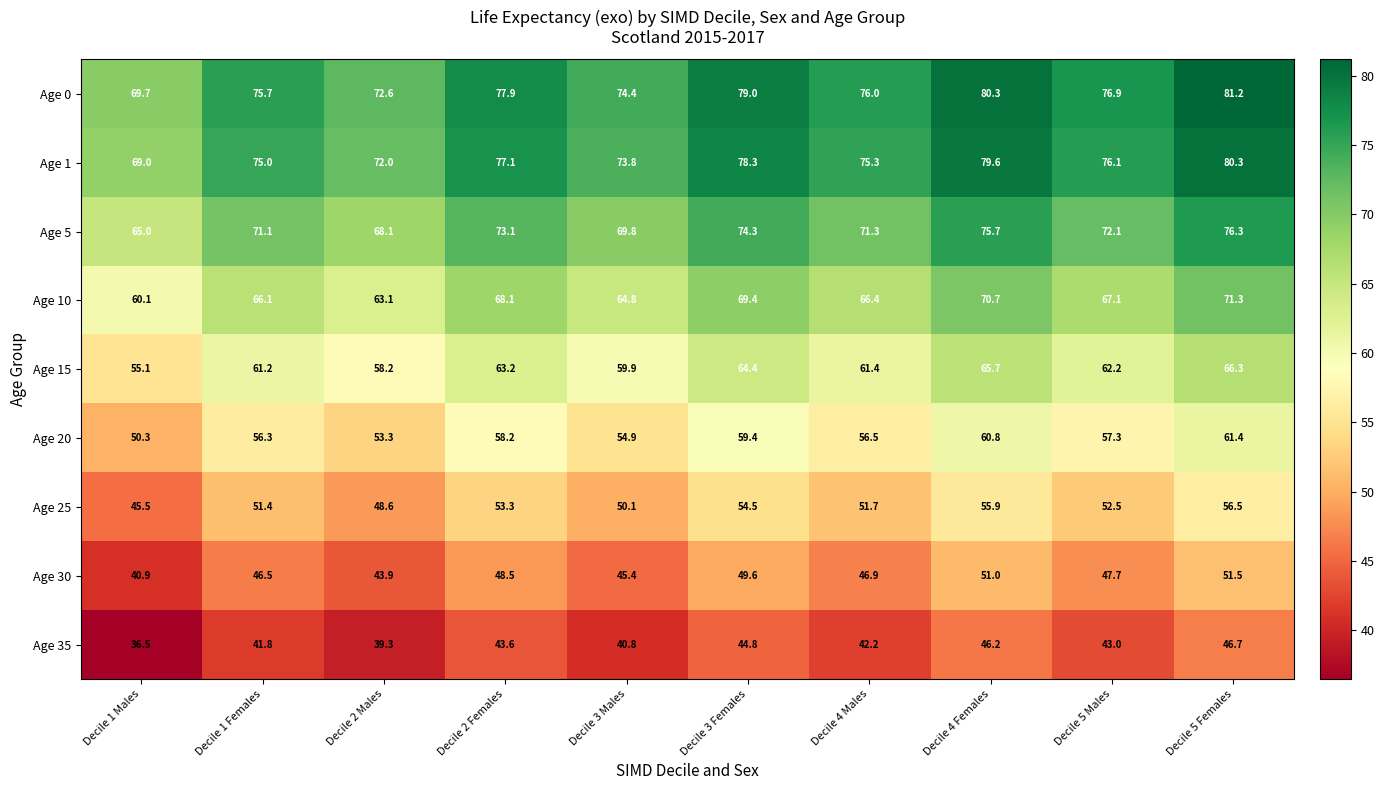

What is the difference between the Age 0 values at Decile 3 Females and Decile 1 Females?

3.3